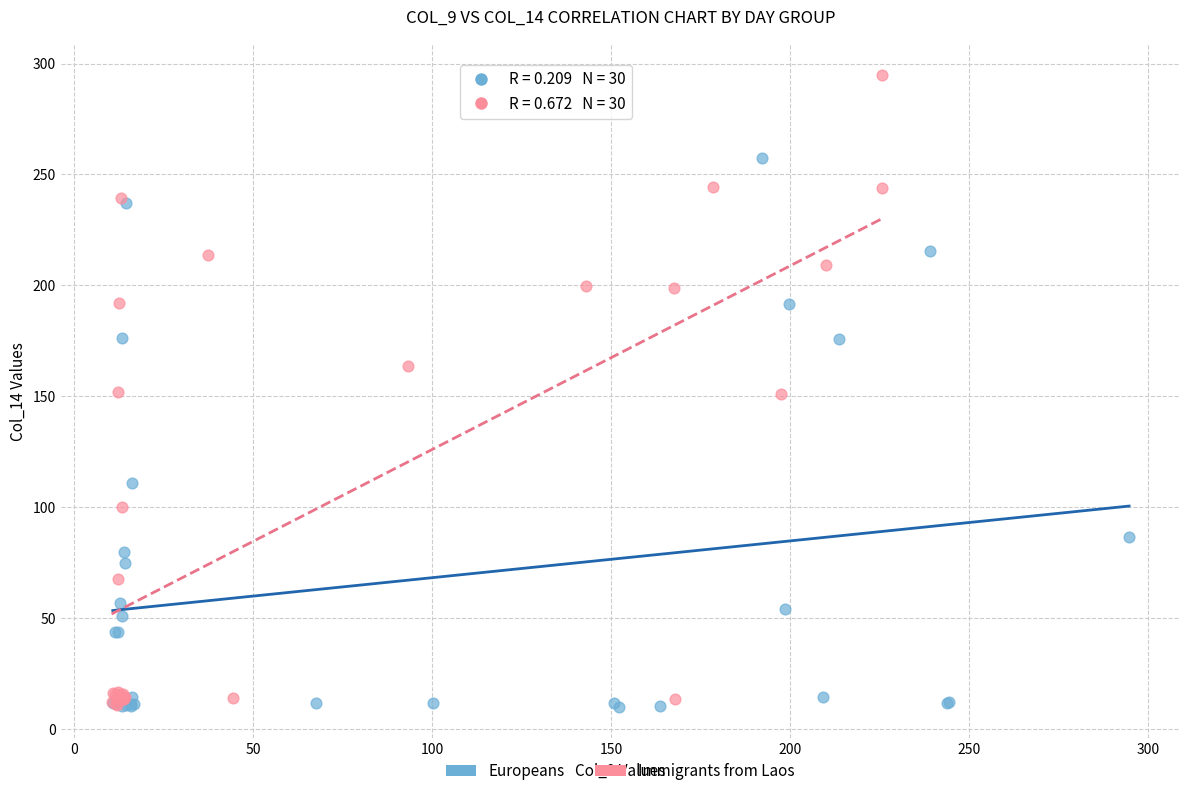

Which series has the widest spread of Y values?

Immigrants from Laos